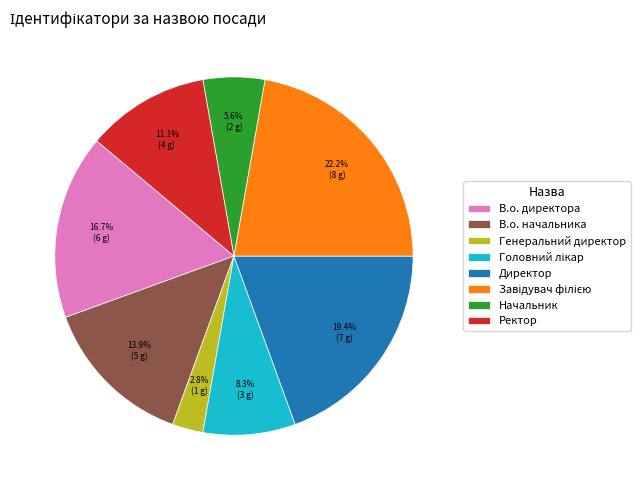

Does Ректор account for over 50% of the chart?

No